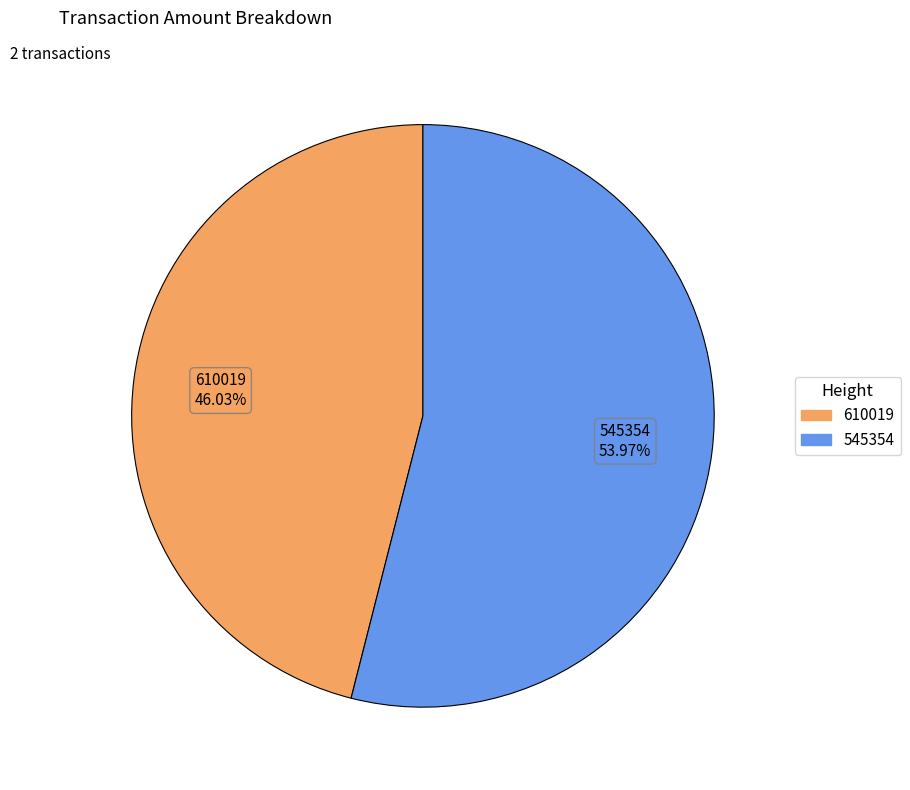

To the nearest percent, what is the combined percentage of 545354 and 610019?

100%